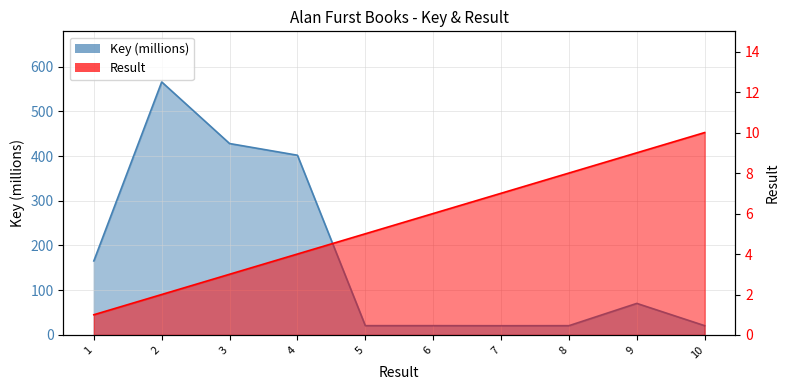

Is the value of Result (scaled) at 2 greater than the value of Key (millions) at 7?

No